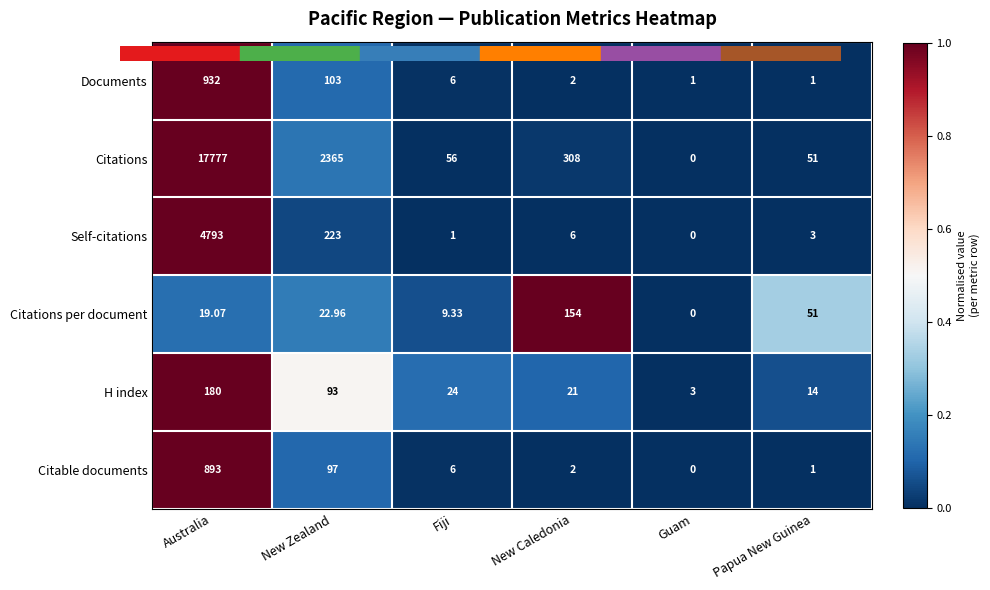

Which series changed the most between Australia and Guam?

Citations